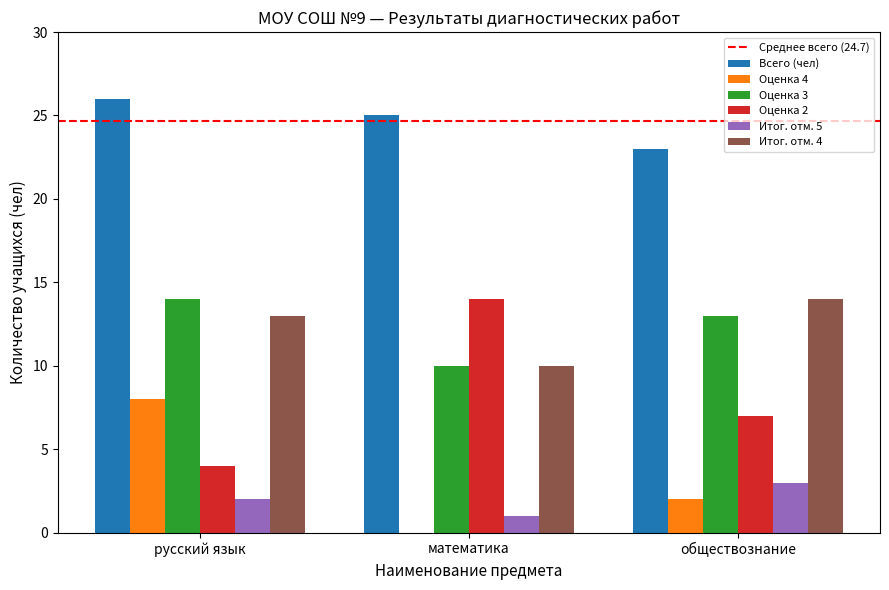

What is the sum of the Итог. отм. 4 values at обществознание and русский язык?

27